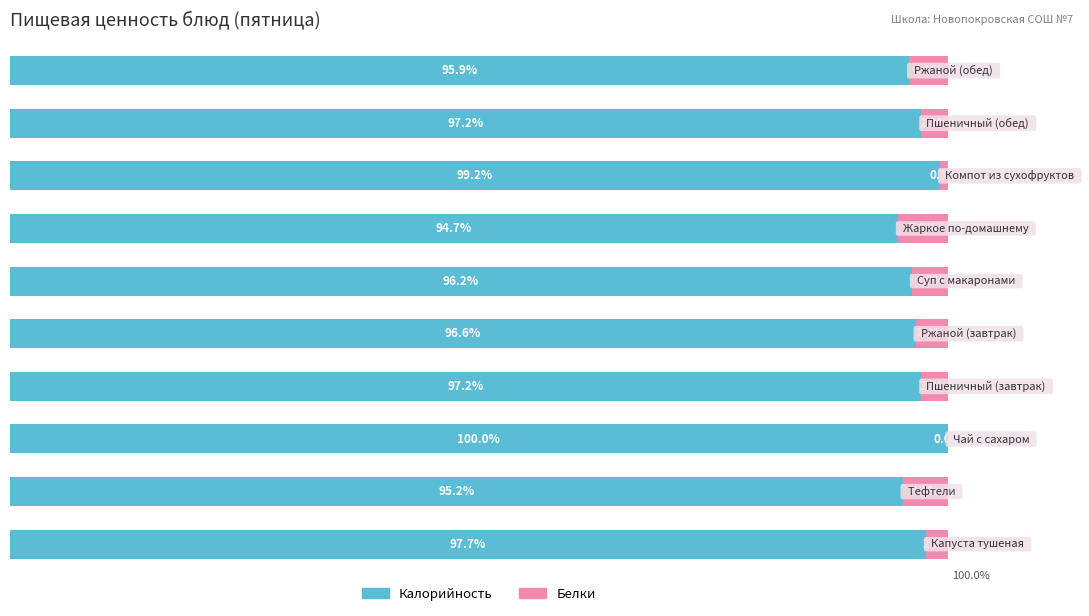

Which series has the largest total across all categories?

Калорийность